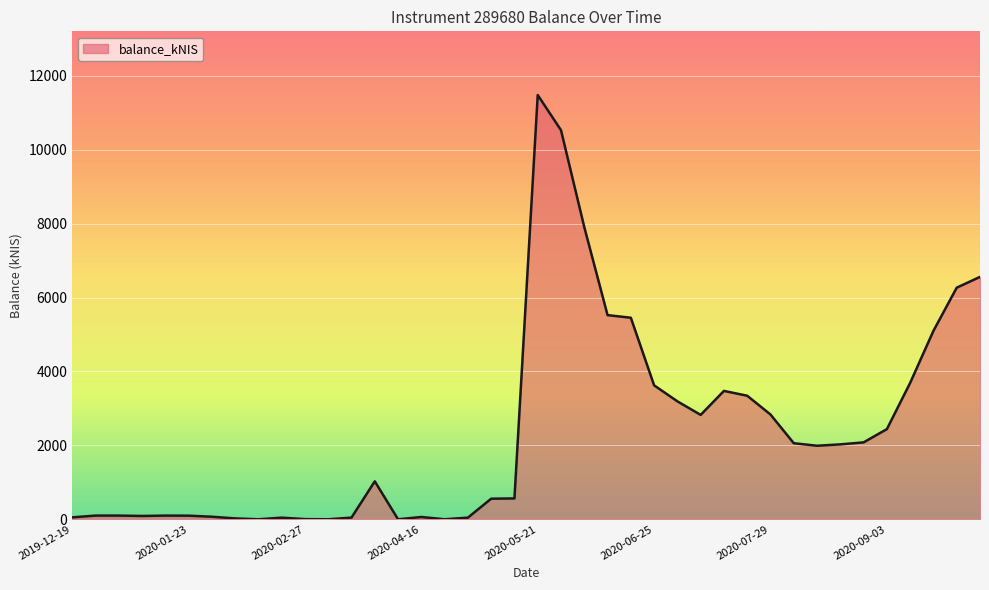

What is the greatest value displayed?

11478.7